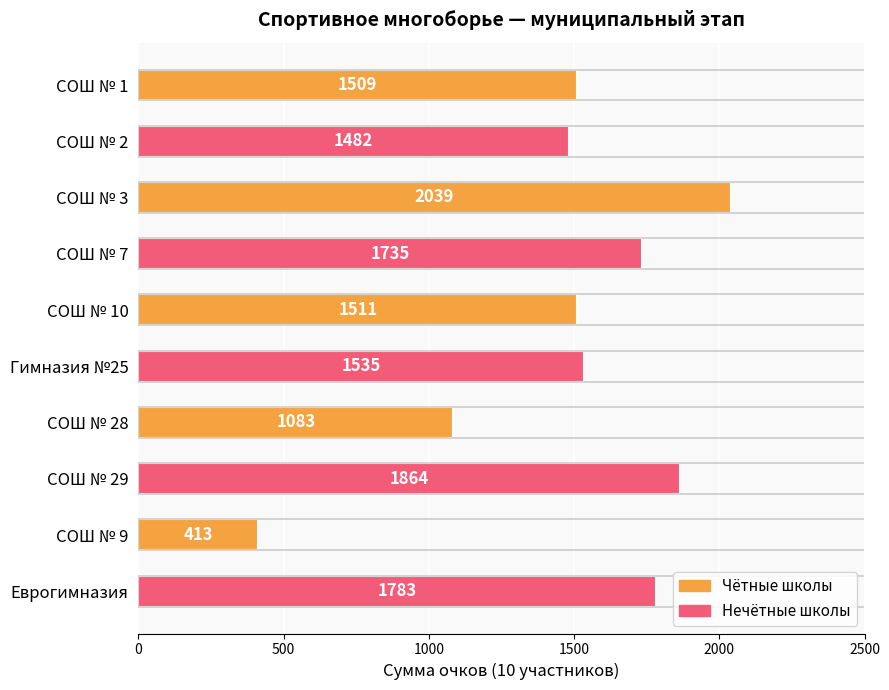

Where is the data nearest to the value 1226?

СОШ № 28